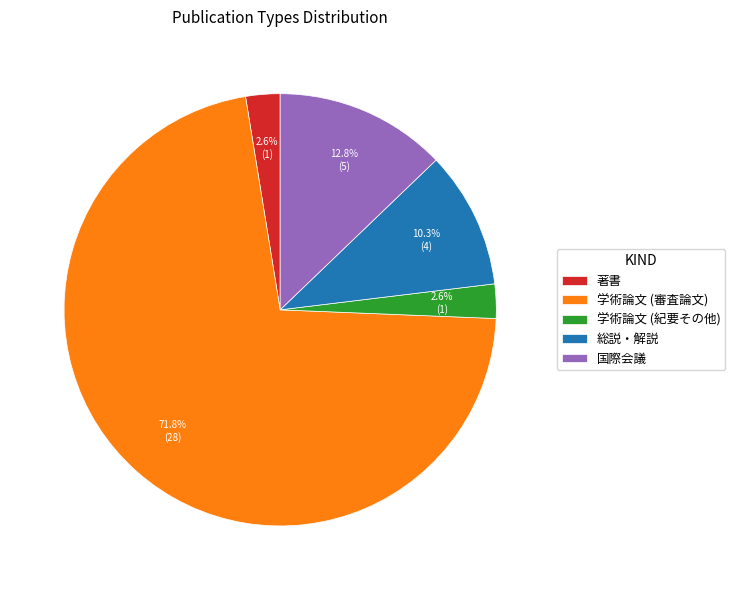

What percentage is the 国際会議 slice, to the nearest percent?

13%